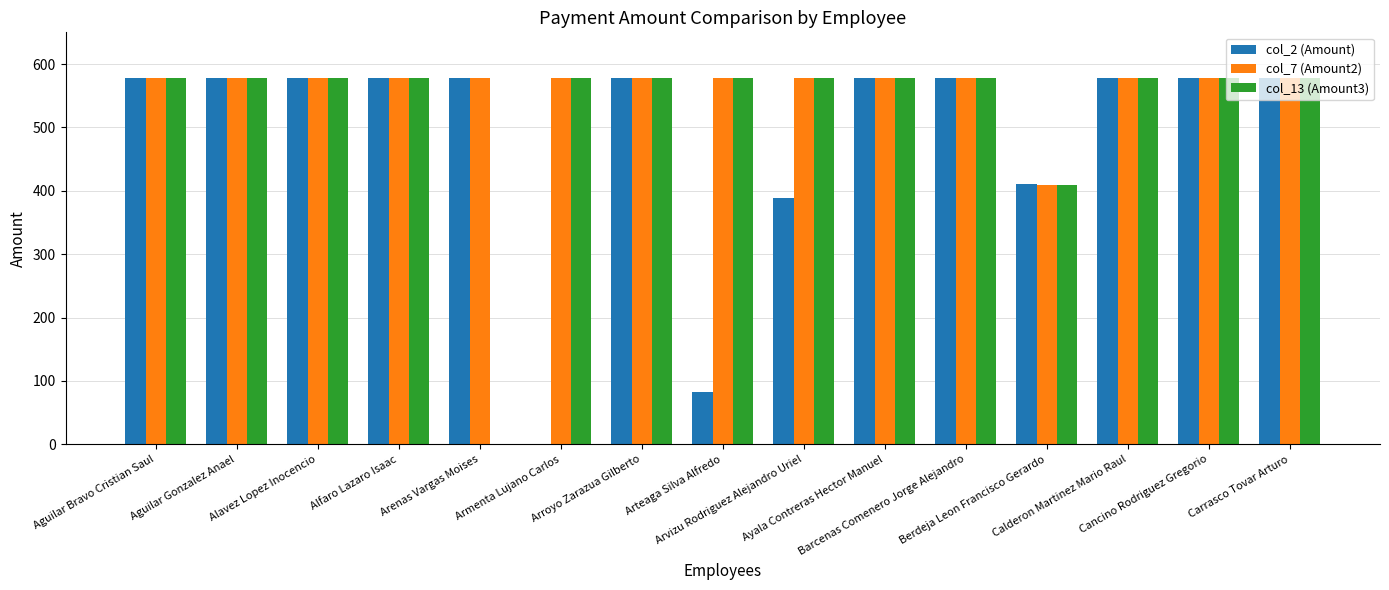

What is the maximum value shown in the chart?

577.4